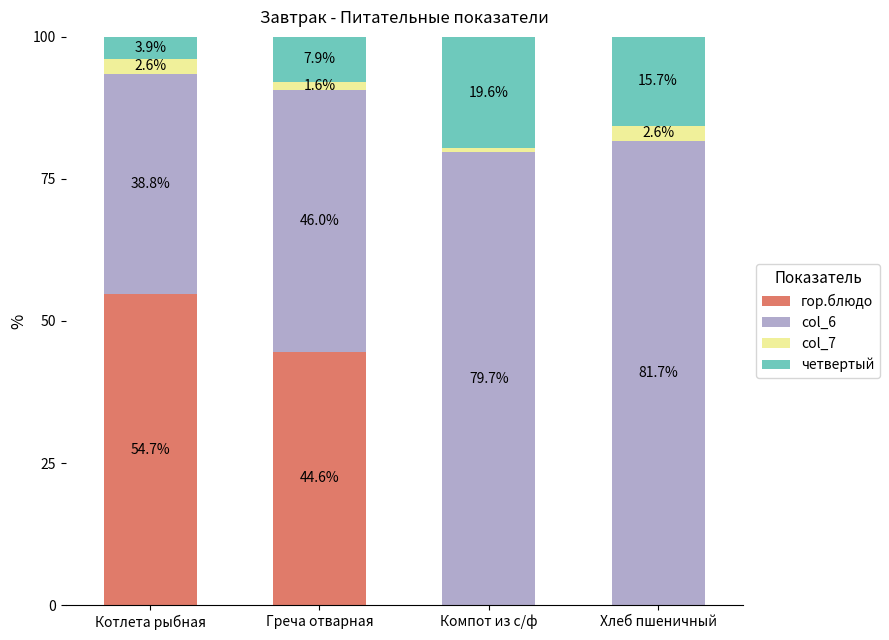

What is the highest value of the гор.блюдо series?

54.7